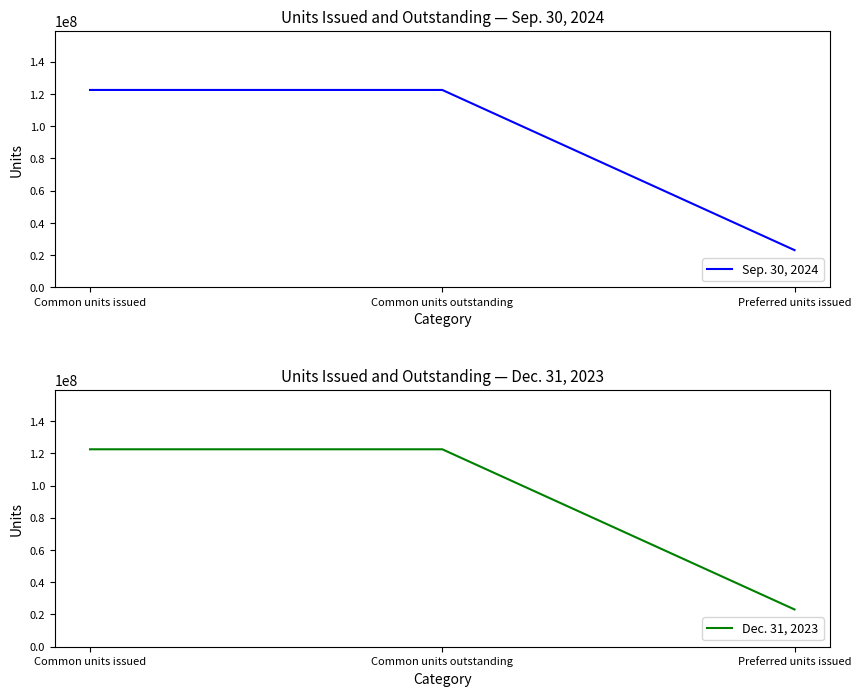

What is the value of the Dec. 31, 2023 point at the 1st from the left?

122464318